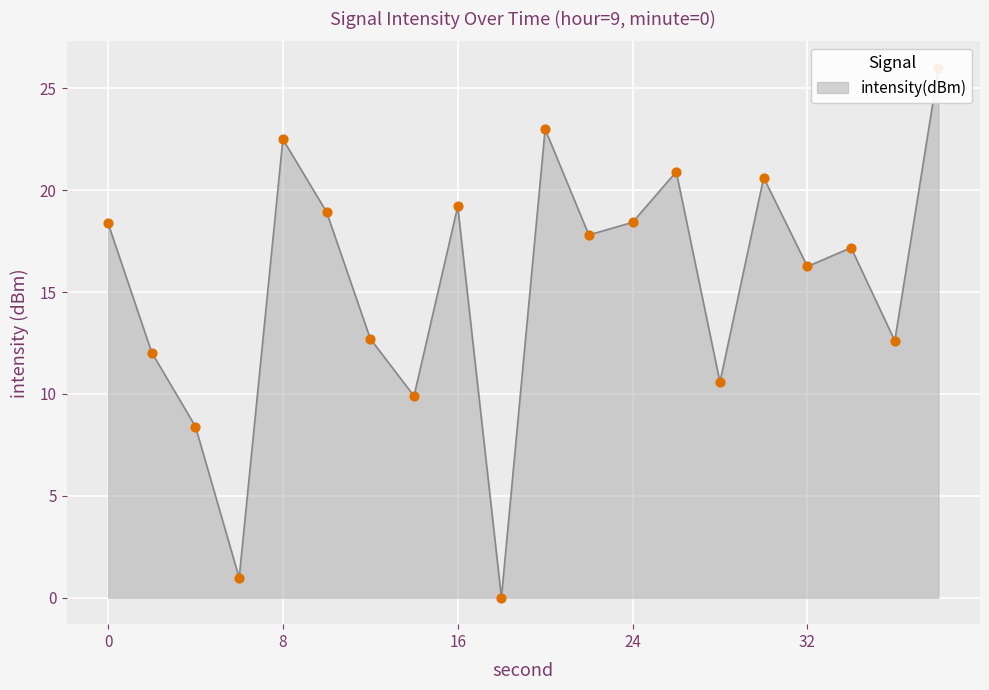

Between 18 and 20, which is larger?

20